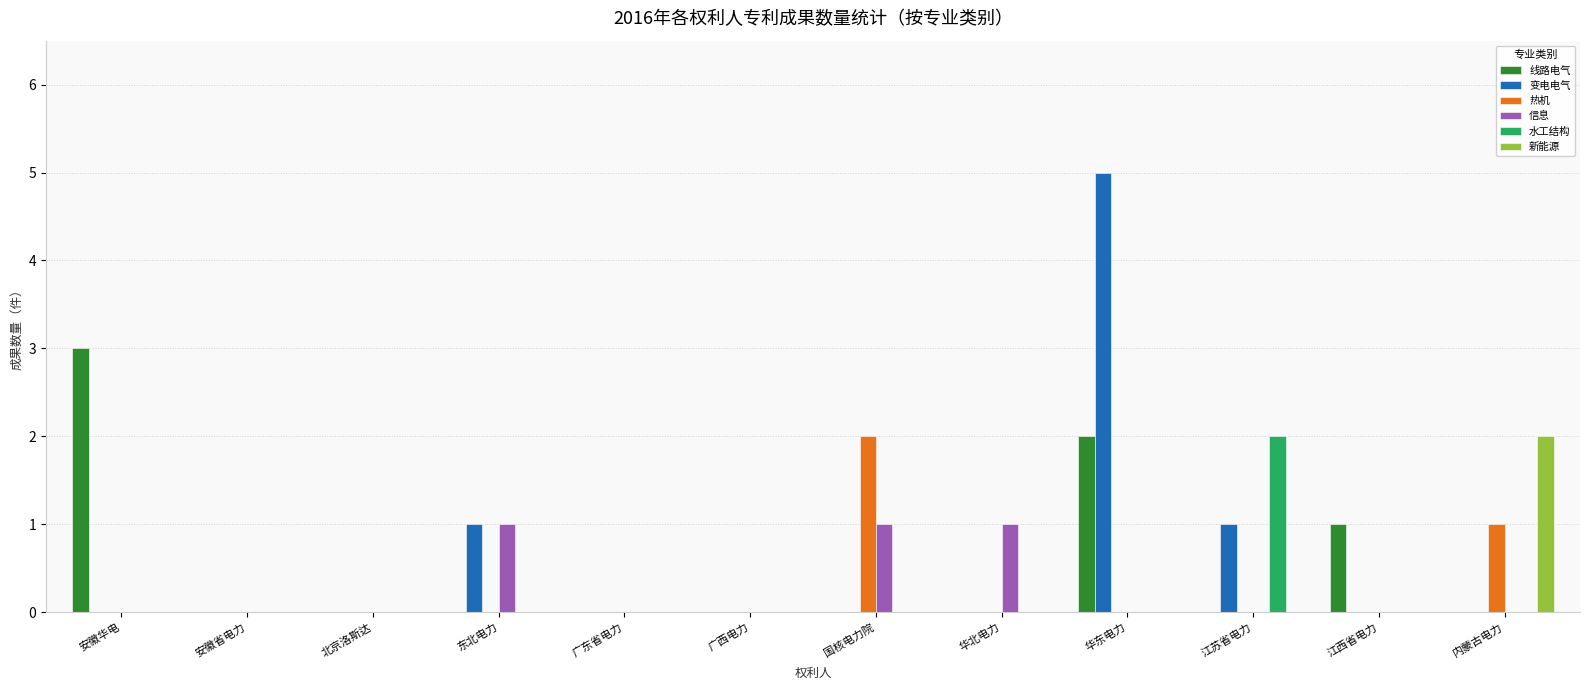

Which series has the widest spread of values?

变电电气